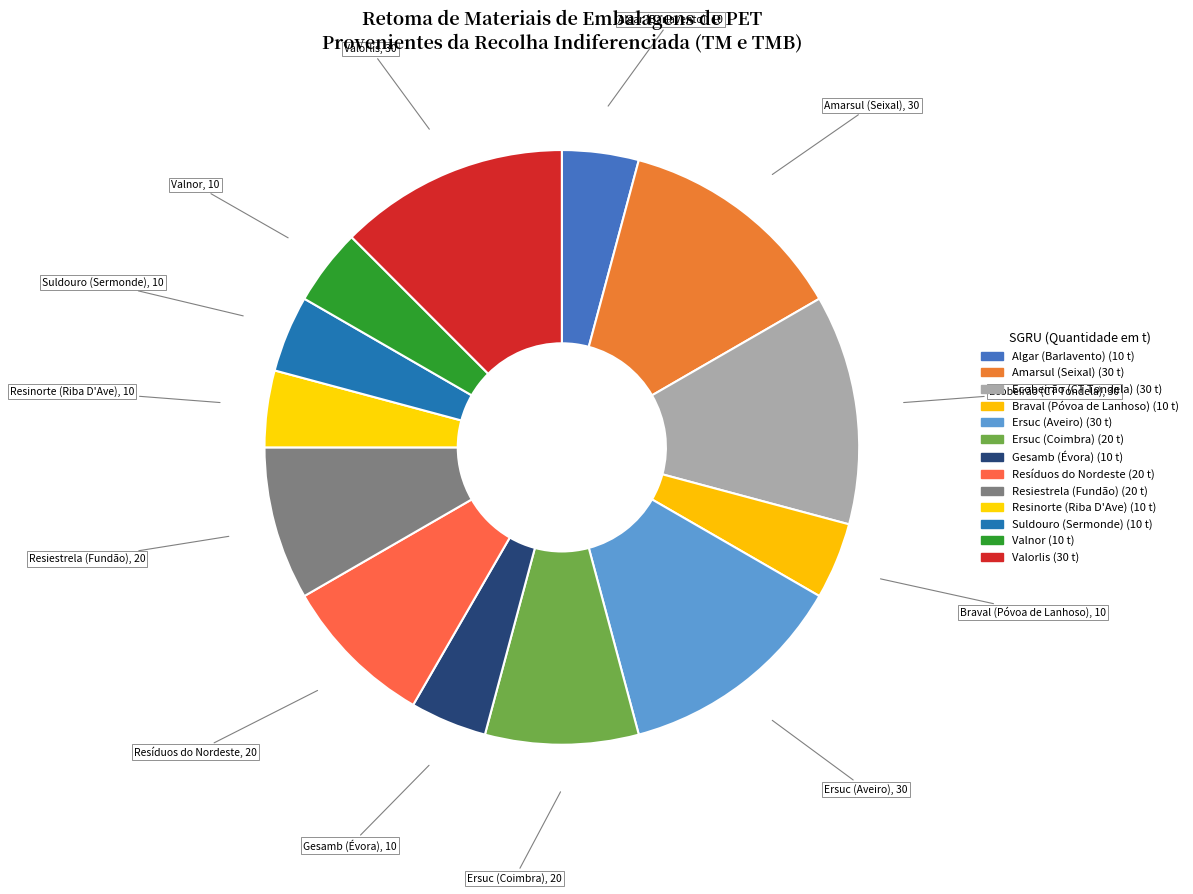

Approximately how many times larger is the value at Valnor compared to Algar (Barlavento)?

1.0